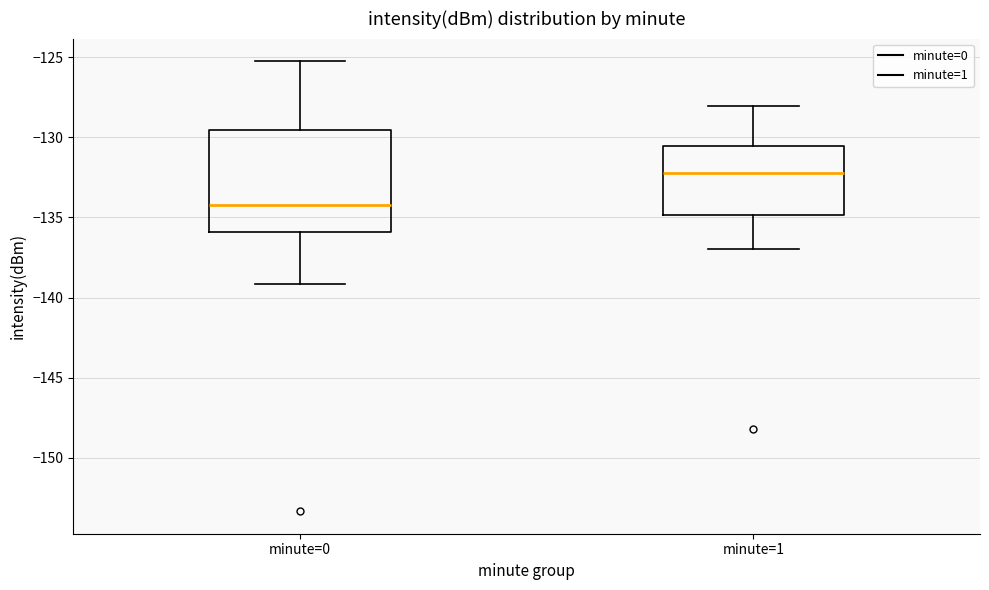

Reading left to right, transcribe this box plot: for each box, give where its median line is, the range the box spans, and where its two whiskers end, as read against the y-axis. The values are not printed on the chart, so give them approximately, as read against the axis.

minute=0: median -134.0, box -136.0 to -129.5, whiskers -139.0 to -125.5
minute=1: median -132.0, box -135.0 to -130.5, whiskers -137.0 to -128.0